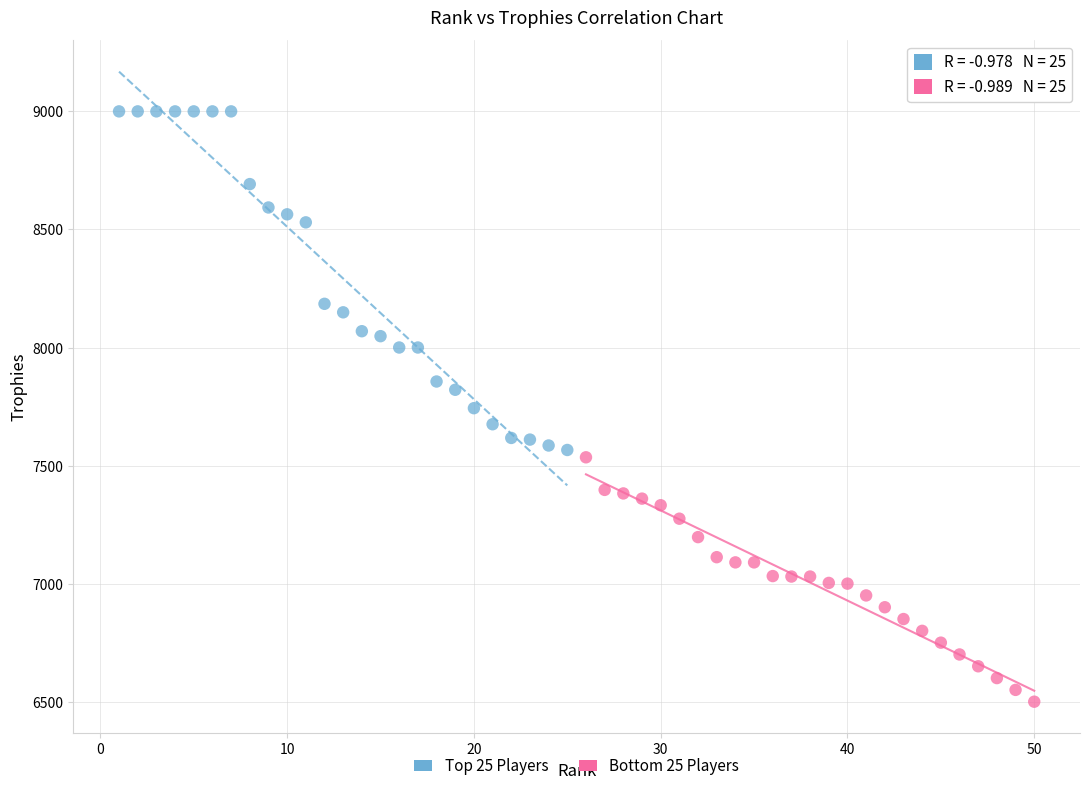

Which series reaches the maximum Y coordinate?

Top 25 Players